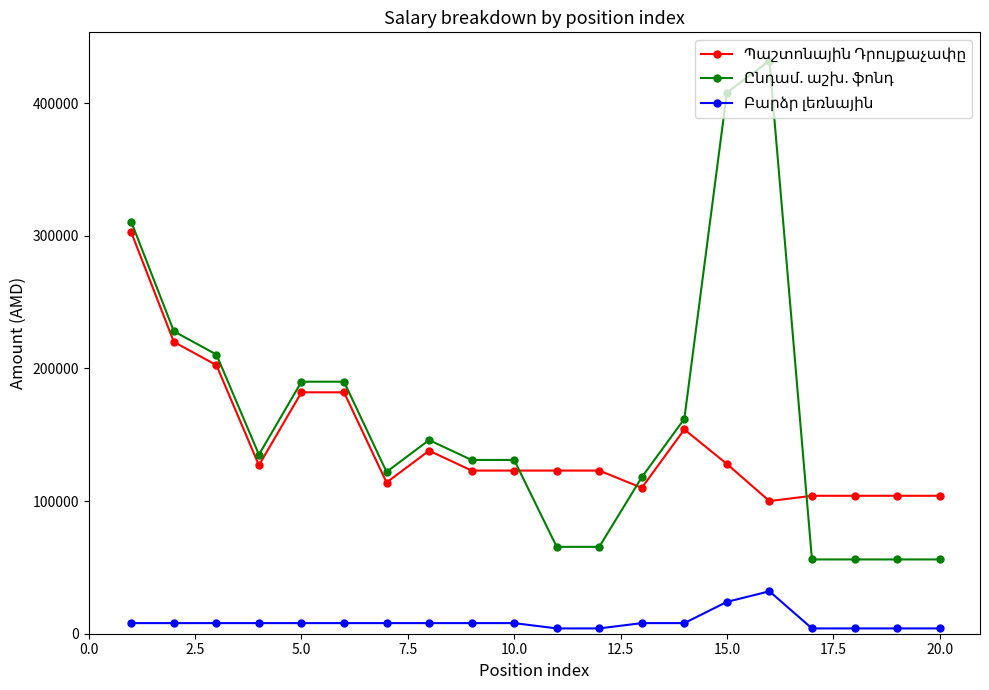

True or false: Ընդամ. աշխ. ֆոնդ and Պաշտոնային Դրույքաչափը intersect in this chart.

True